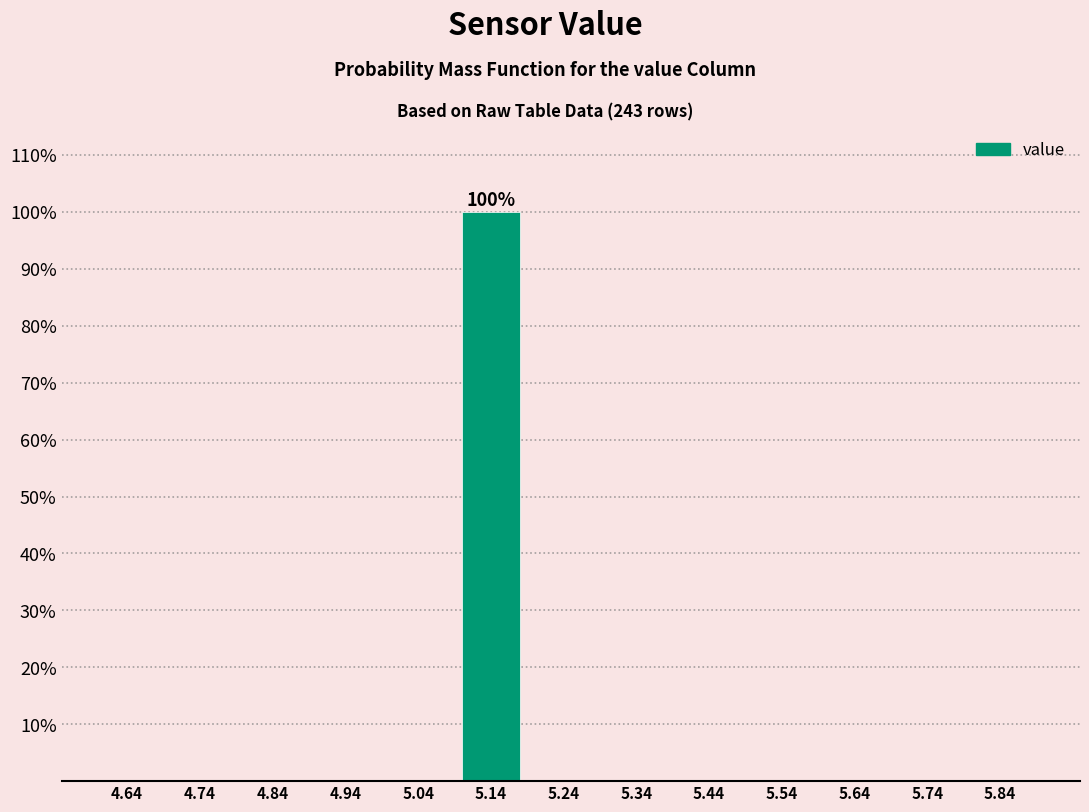

Reading left to right, list all the values displayed in this chart.

4.64=0	4.74=0	4.84=0	4.94=0	5.04=0	5.14=100	5.24=0	5.34=0	5.44=0	5.54=0	5.64=0	5.74=0	5.84=0